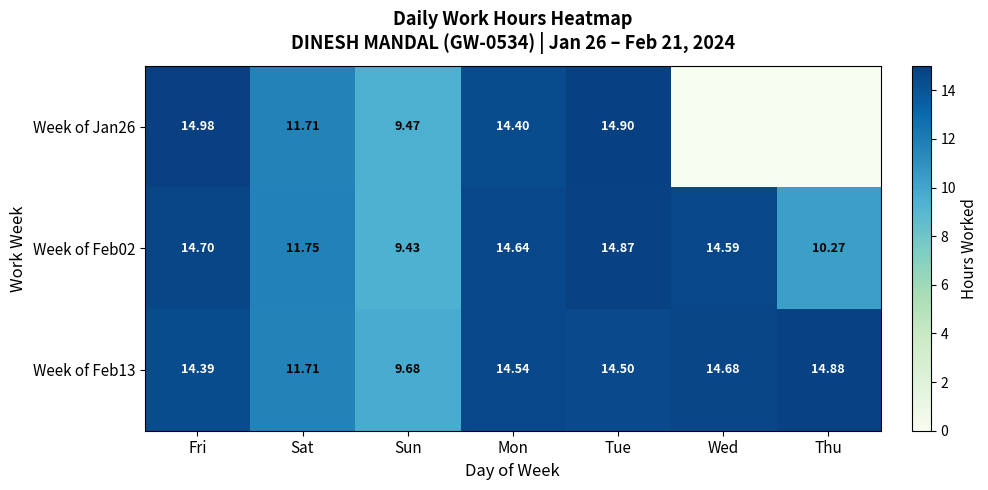

Is the value of Week of Jan26 at Sun greater than the value of Week of Feb13 at Sun?

No